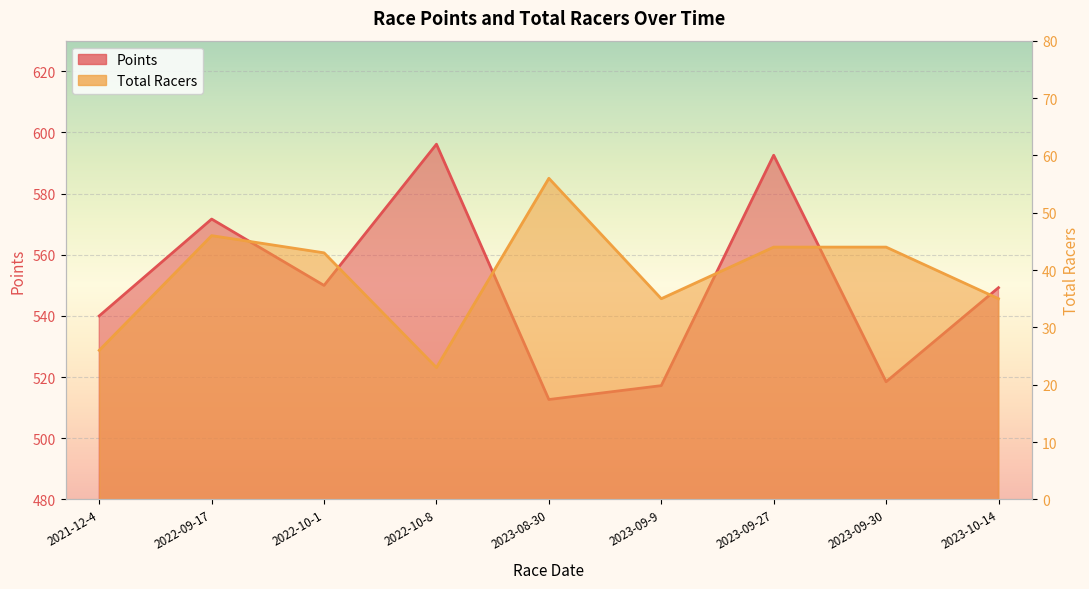

What is the label of the 2nd point from the left?

2022-09-17